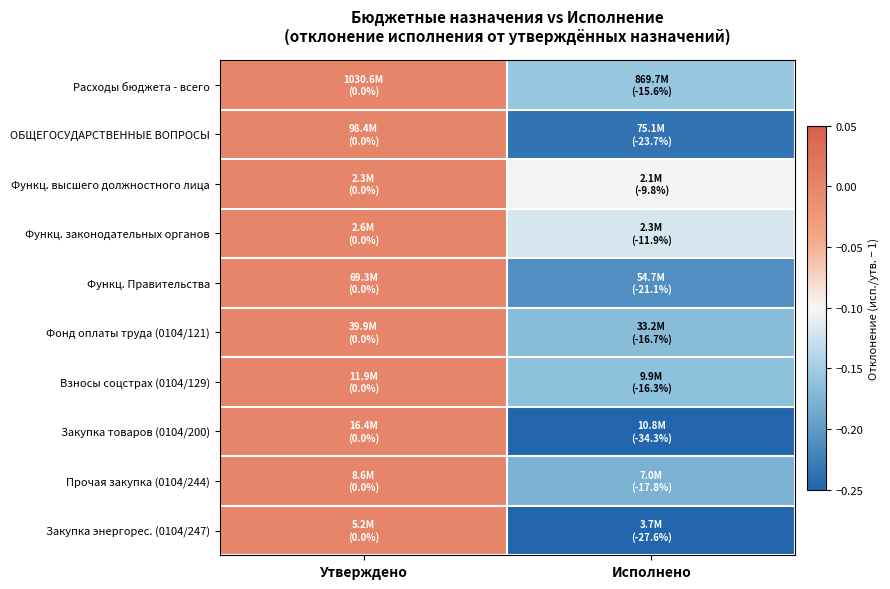

Which label corresponds to the largest value in the chart?

Утверждено